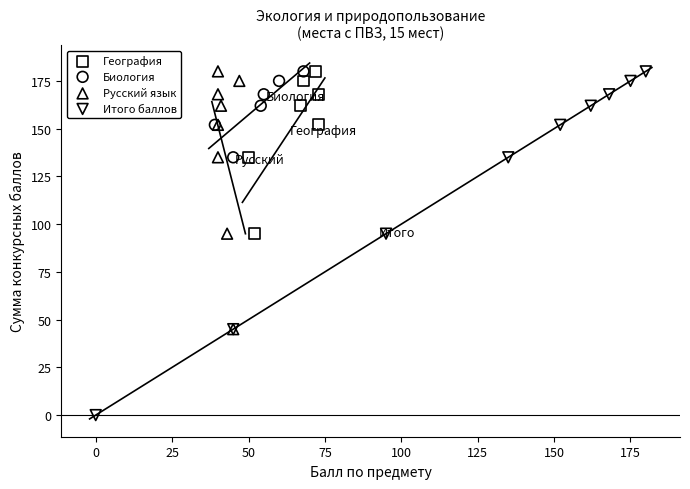

Which series has the widest spread of Y values?

Итого баллов